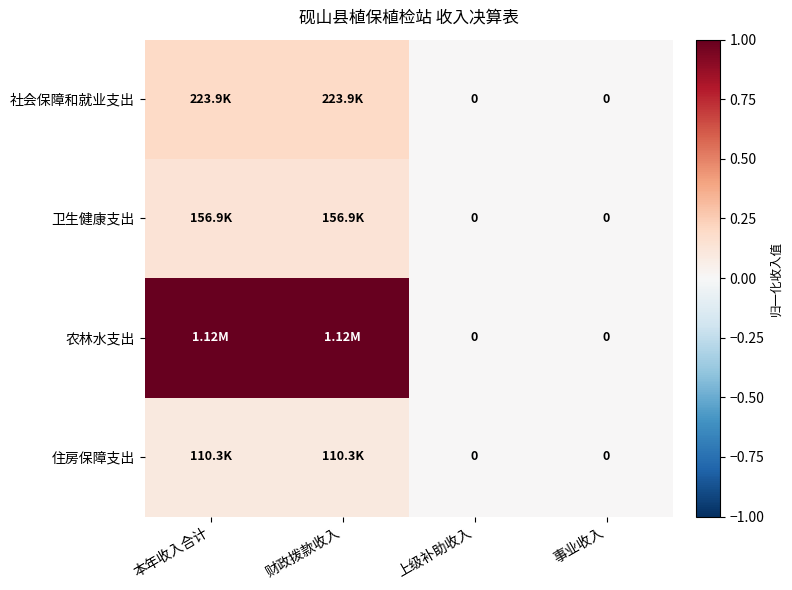

True or false: 住房保障支出 has a value of 0.1 at 本年收入合计.

False